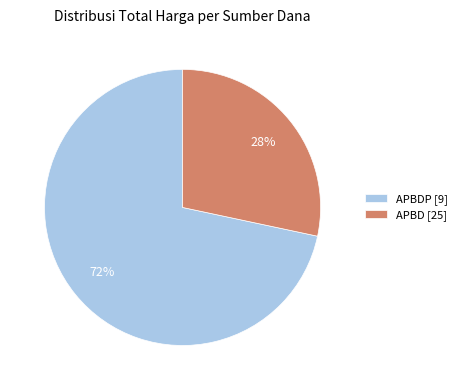

Combined, do APBDP [9] and APBD [25] account for over 50%?

Yes